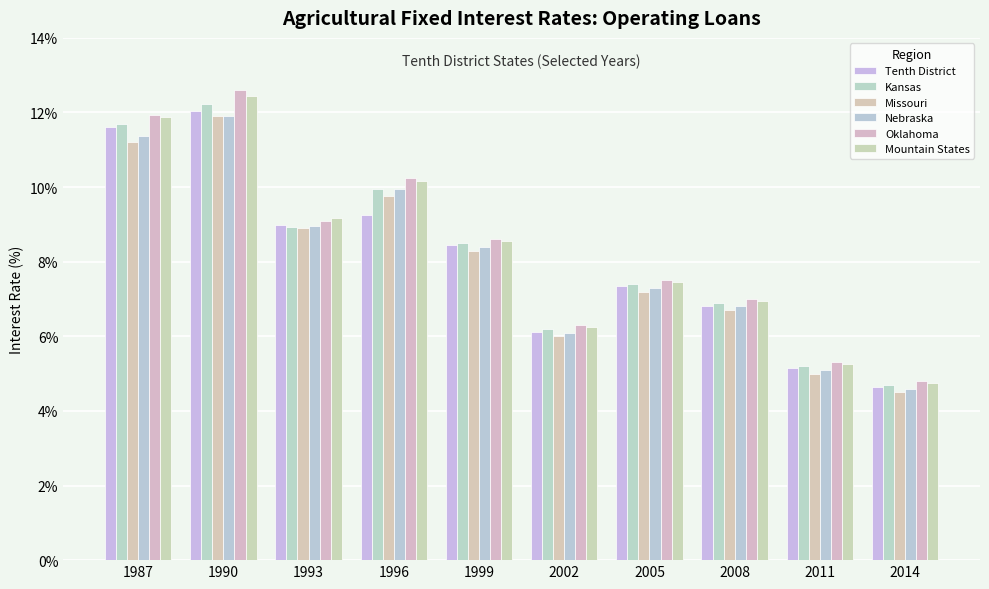

What is the difference between the Kansas values at 2011 and 2014?

0.5